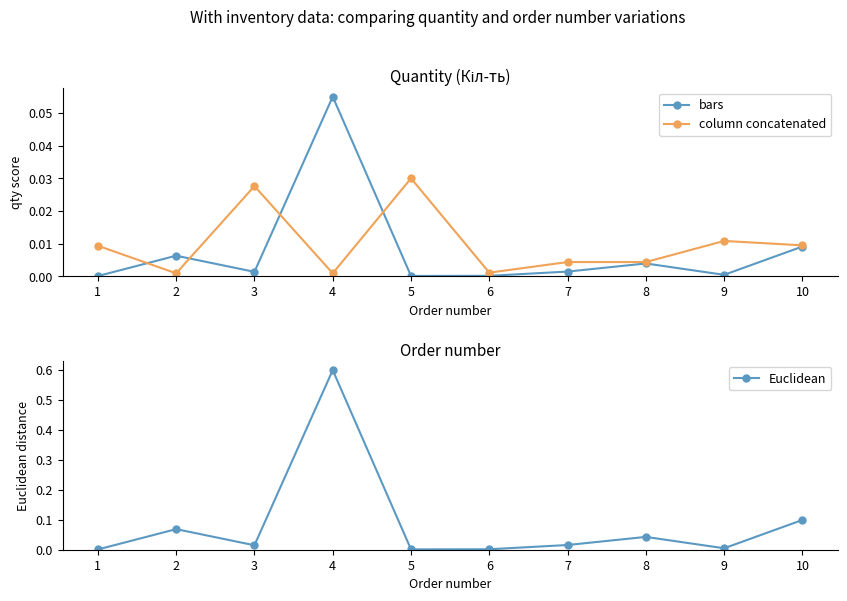

How many intersections are there between Euclidean and column concatenated?

7